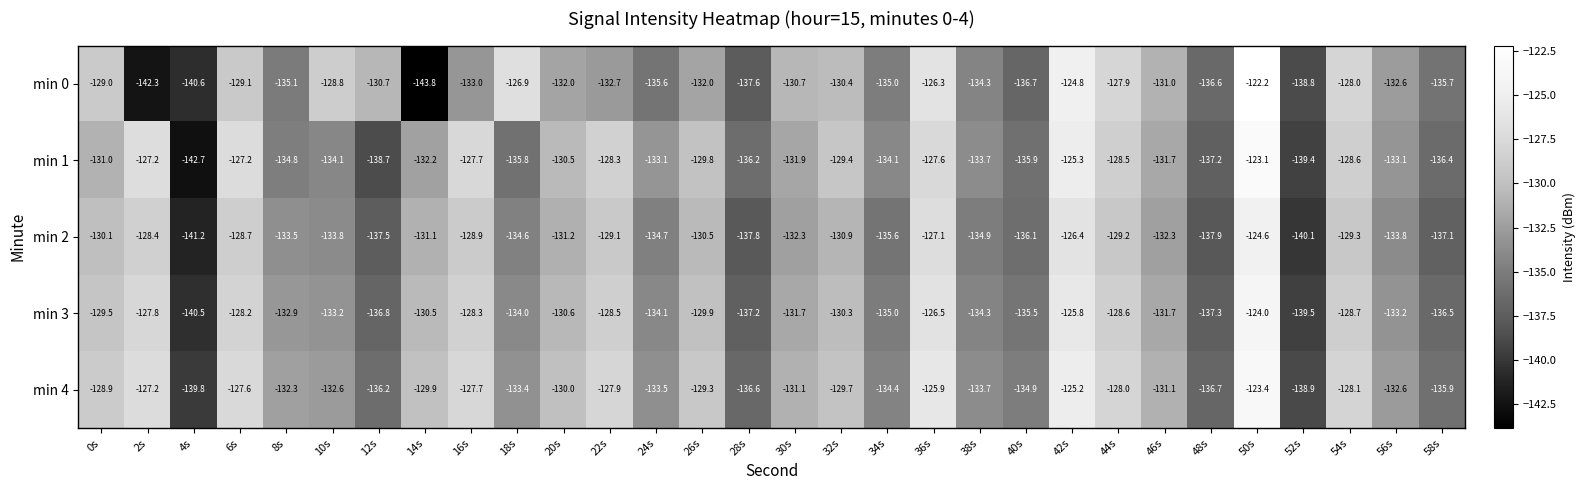

What is the difference between the highest and lowest values at 44s?

1.3